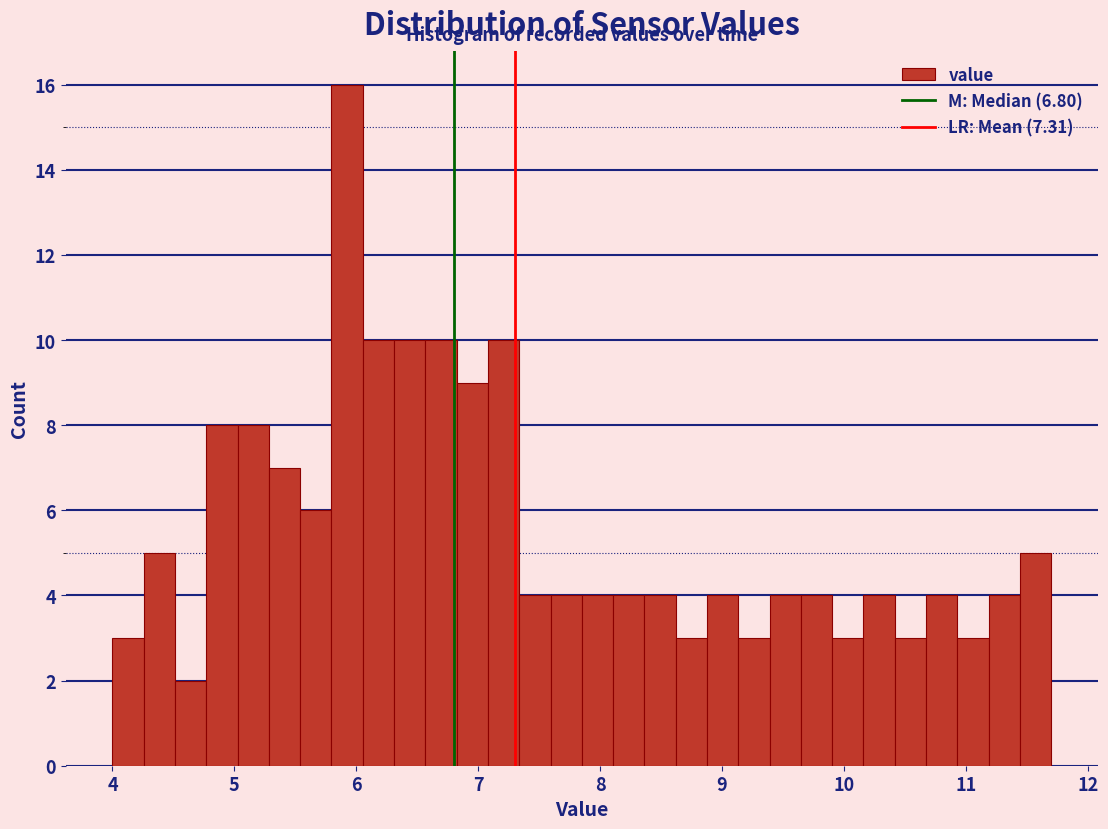

Around what value on the x-axis is the tallest bar? Give the approximate position of its centre, as read against the axis.

5.9